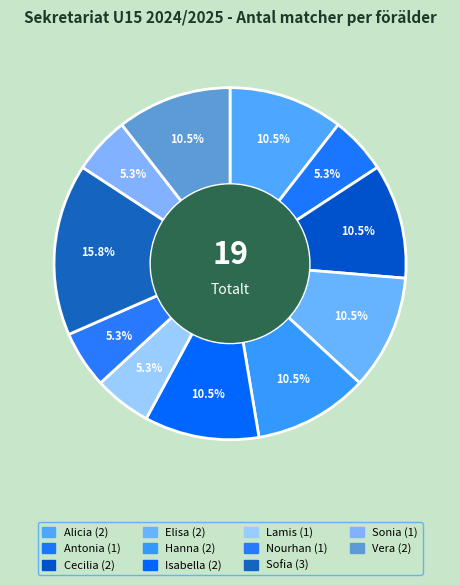

Count the number of slices in the pie.

11